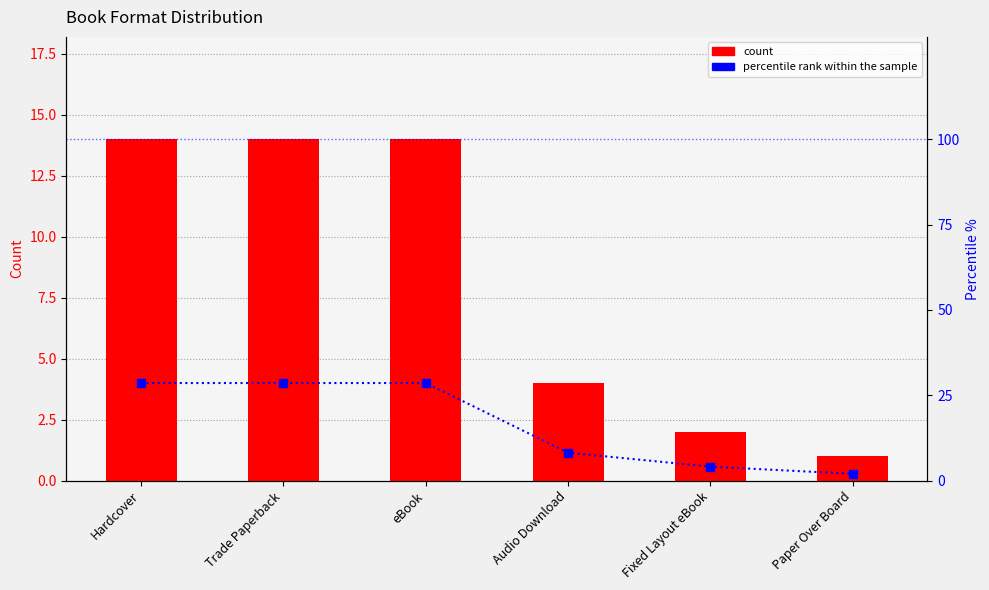

What is the difference between the maximum and minimum values in the percentile rank within the sample series?

26.6